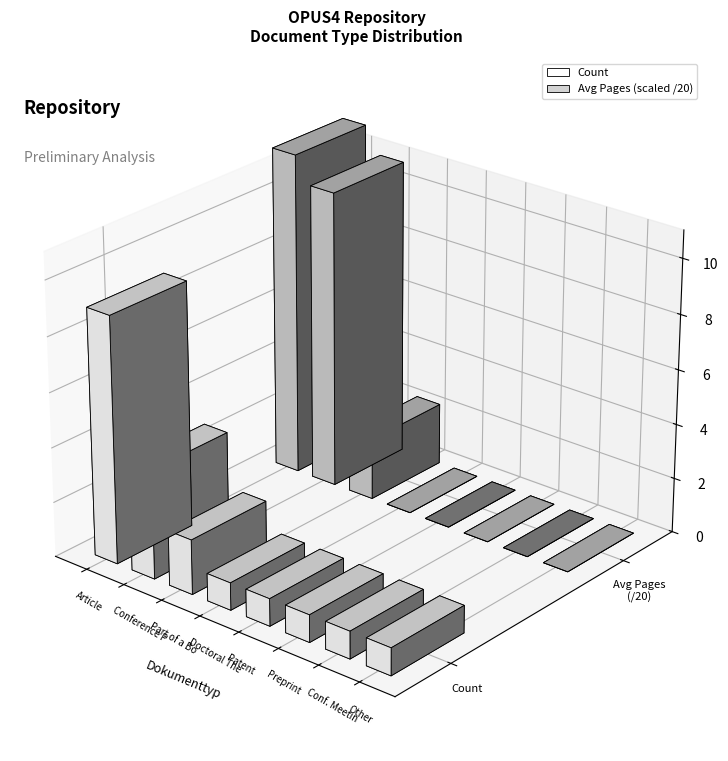

Is it true that the value at Article is 9?

True